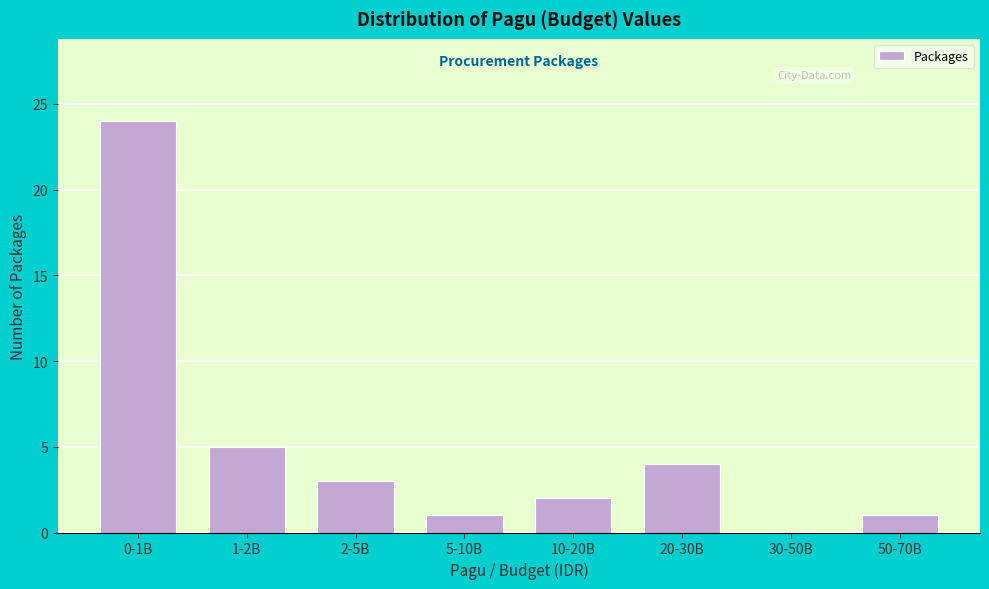

Reading left to right, transcribe all the data shown in this chart.

0-1B=24	1-2B=5	2-5B=3	5-10B=1	10-20B=2	20-30B=4	30-50B=0	50-70B=1